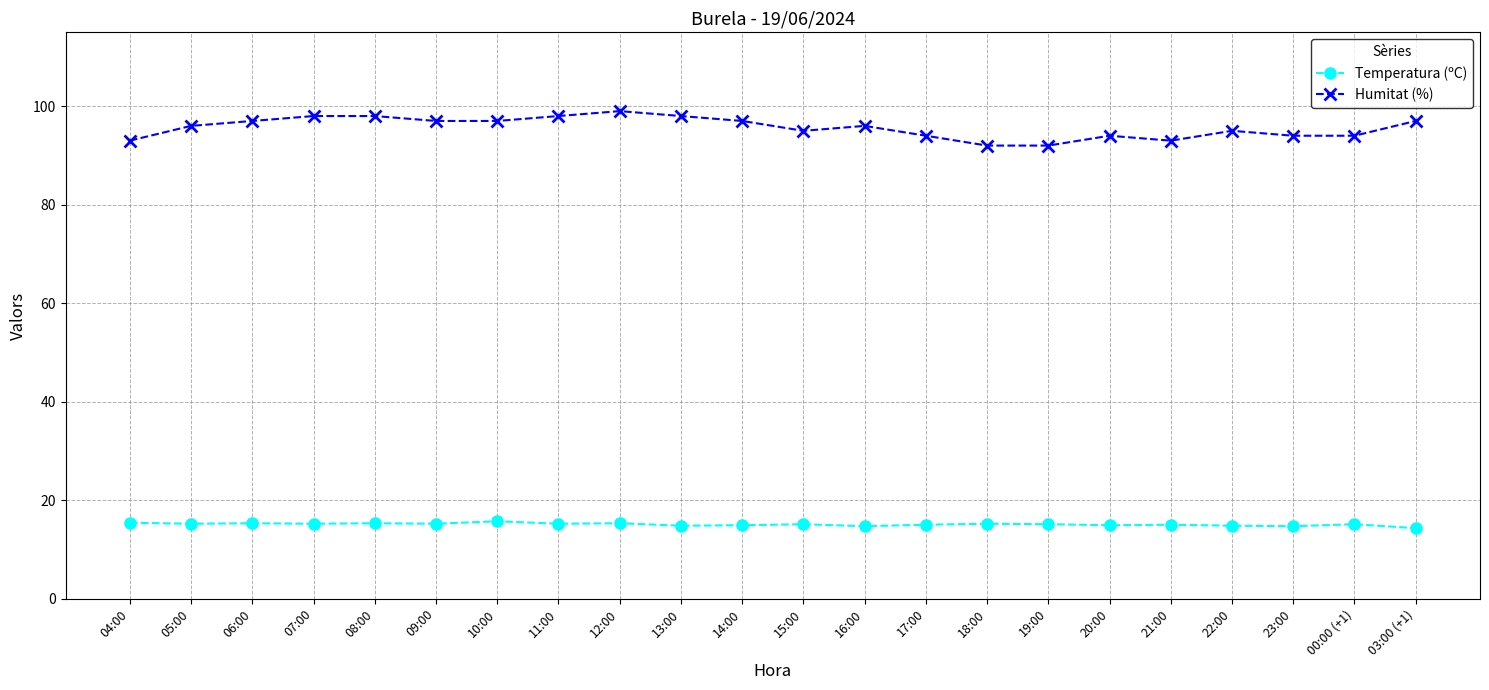

What is the difference between the second highest and minimum values in the Humitat (%) series?

6.0